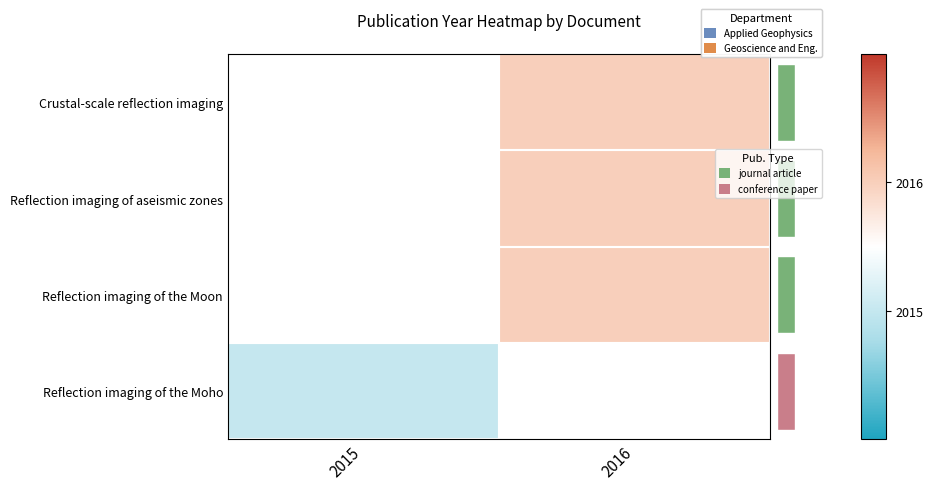

Which category has the lowest value in the row_1 series?

2015